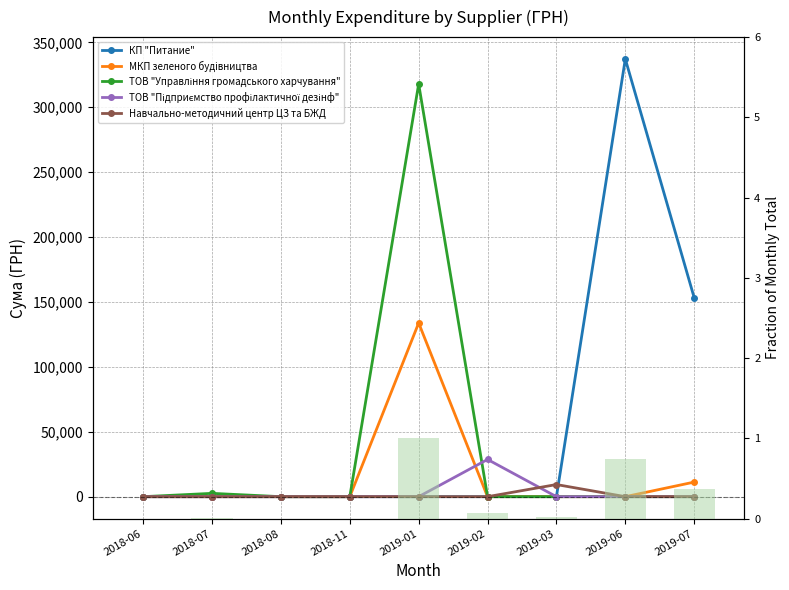

Which series has the widest spread of values?

КП "Питание"